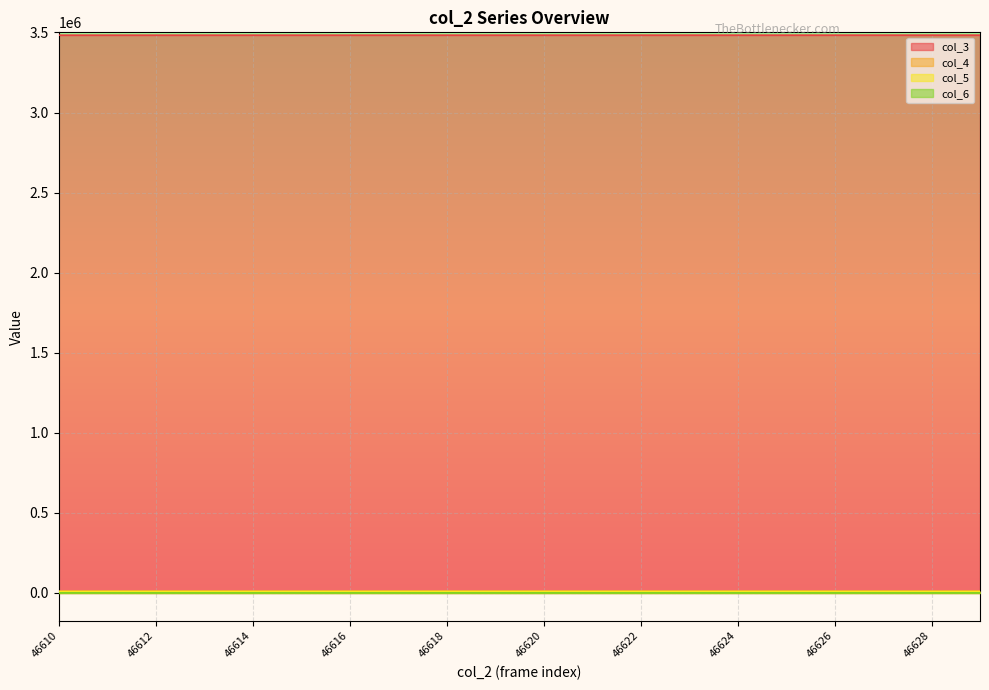

What is the minimum value shown in the chart?

413